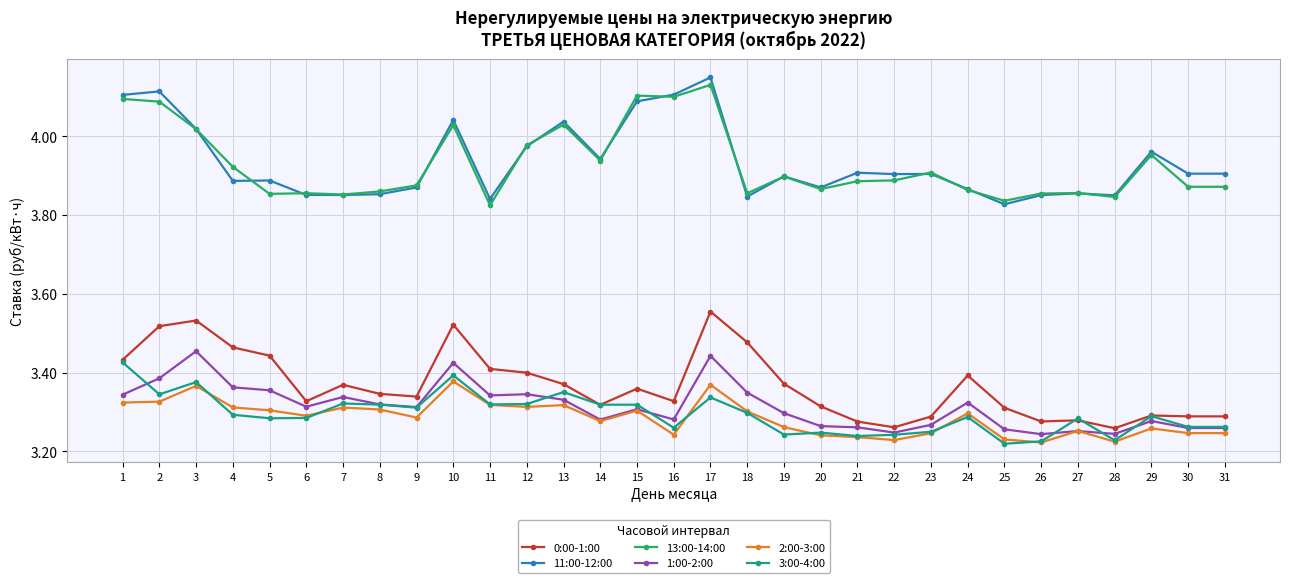

The value of 3:00-4:00 at 10 is 3.4. True or false?

True